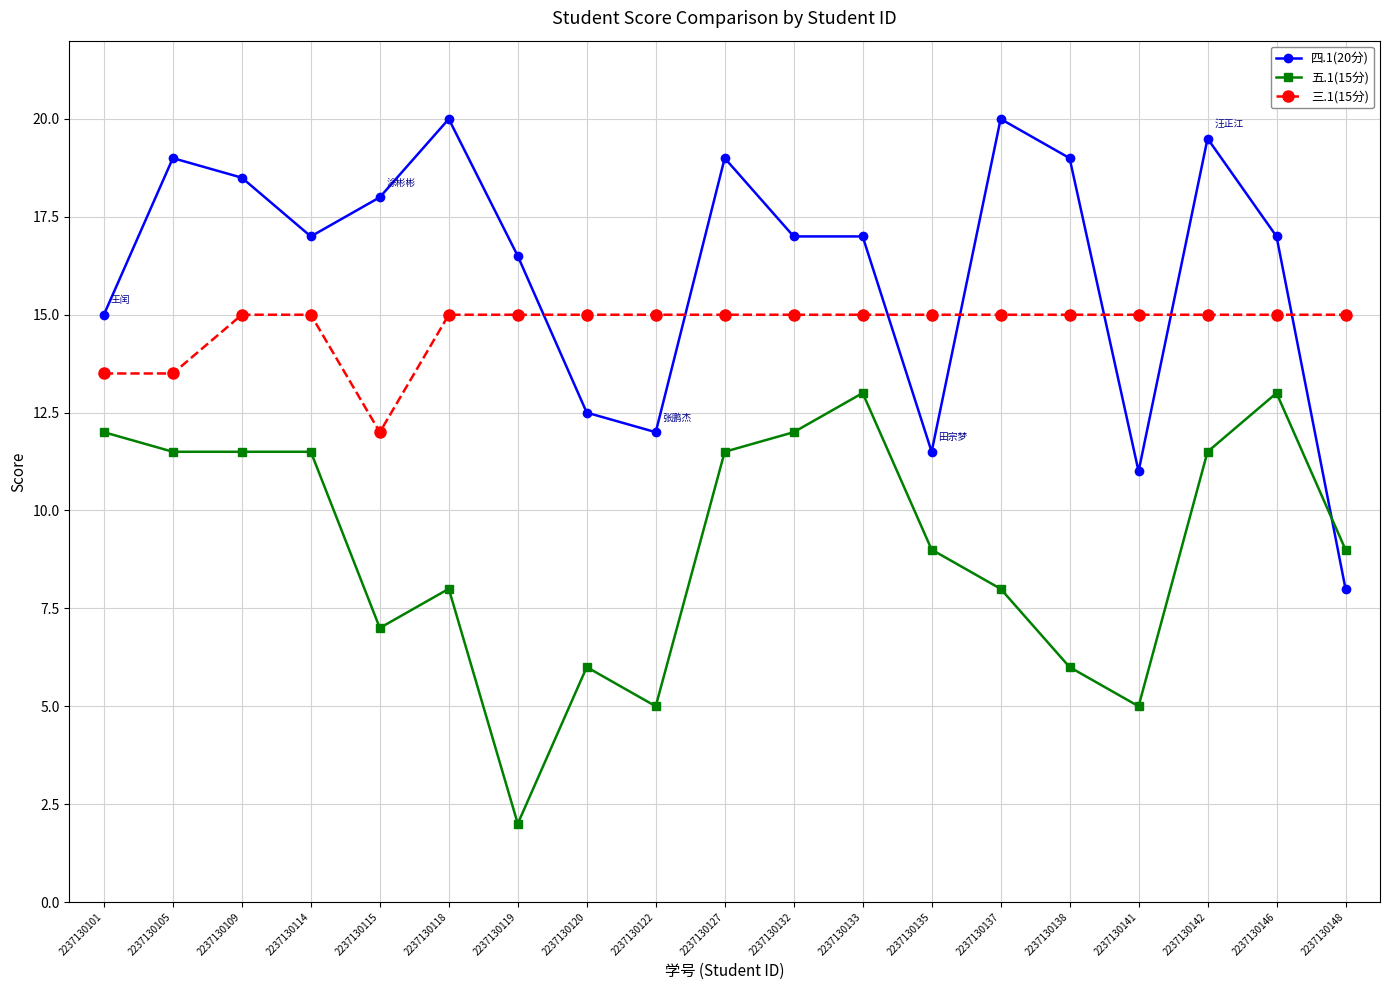

Which series has the widest spread of values?

四.1(20分)